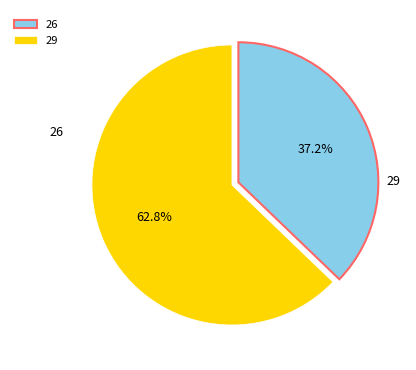

To the nearest percent, what portion does 26 represent?

37%